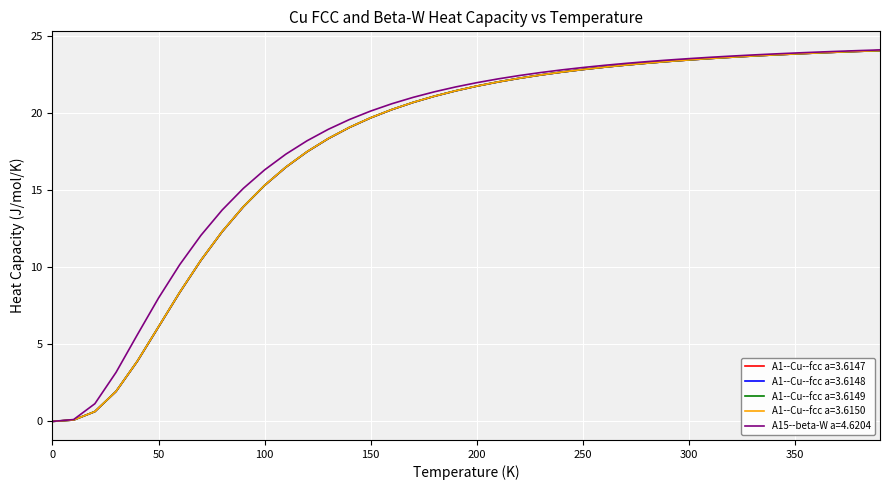

What is the maximum value for A1--Cu--fcc a=3.6148?

24.0